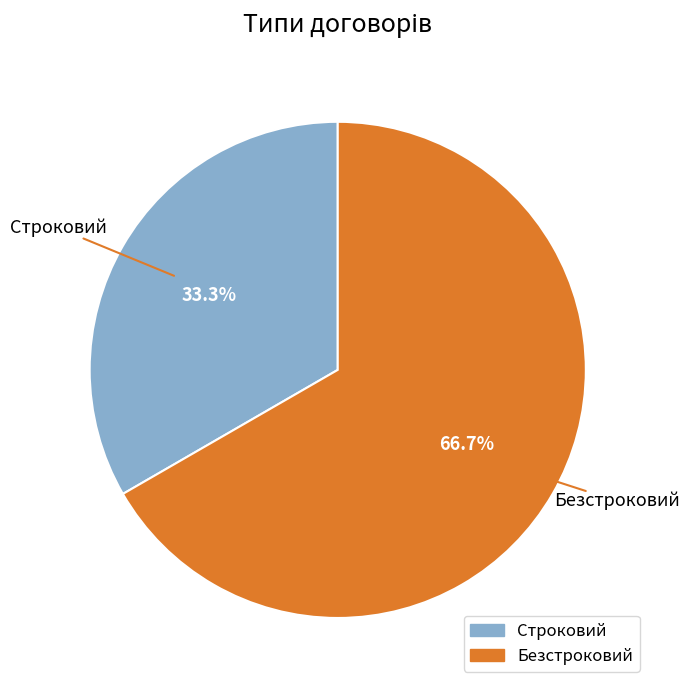

Count the number of slices in the pie.

2